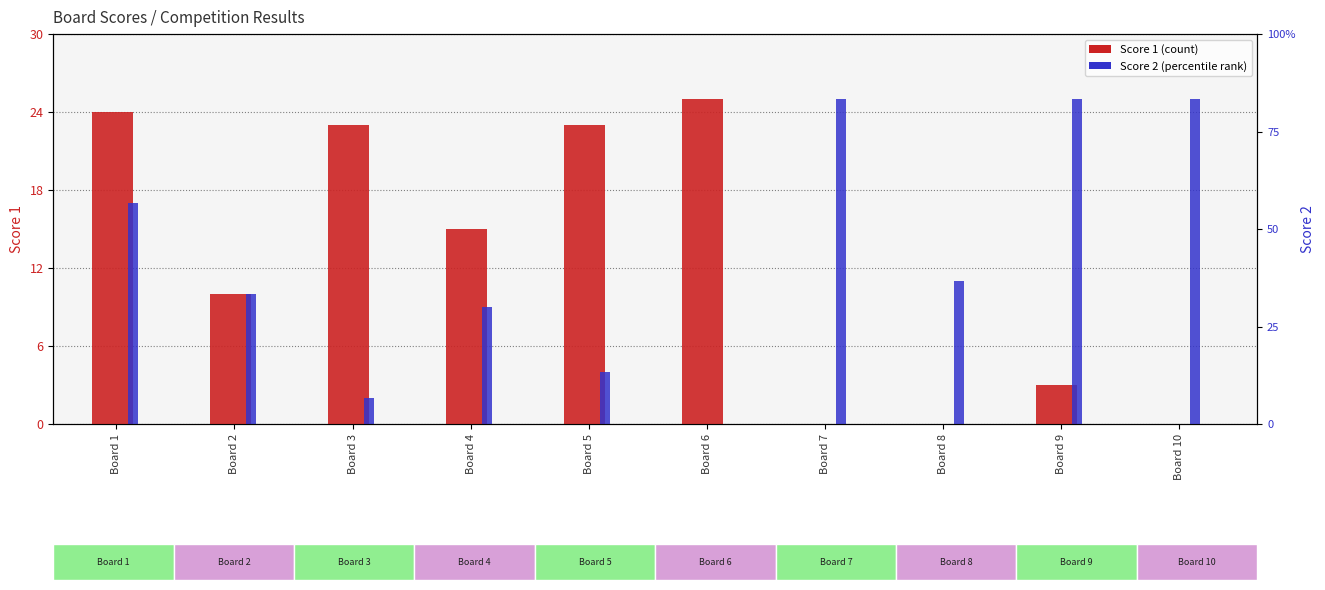

Is it true that Score 2 equals 19 at Board 8?

False